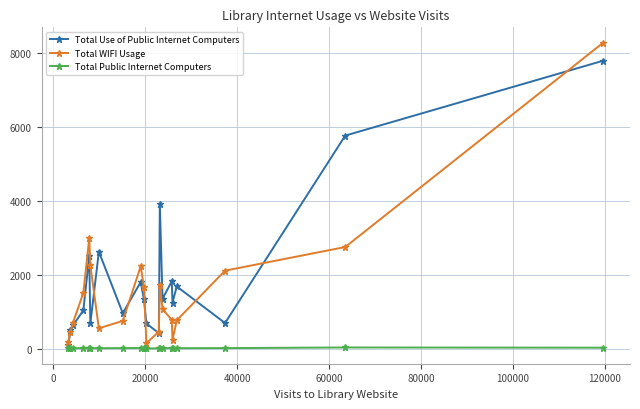

What is the value of the Total WIFI Usage point at the 20th from the left?

8291